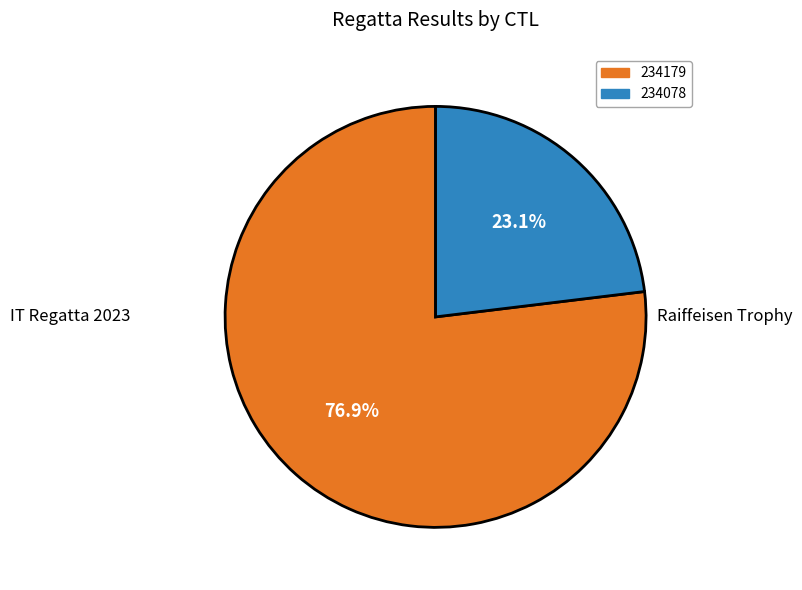

What percentage is the 234179 slice, to the nearest percent?

77%